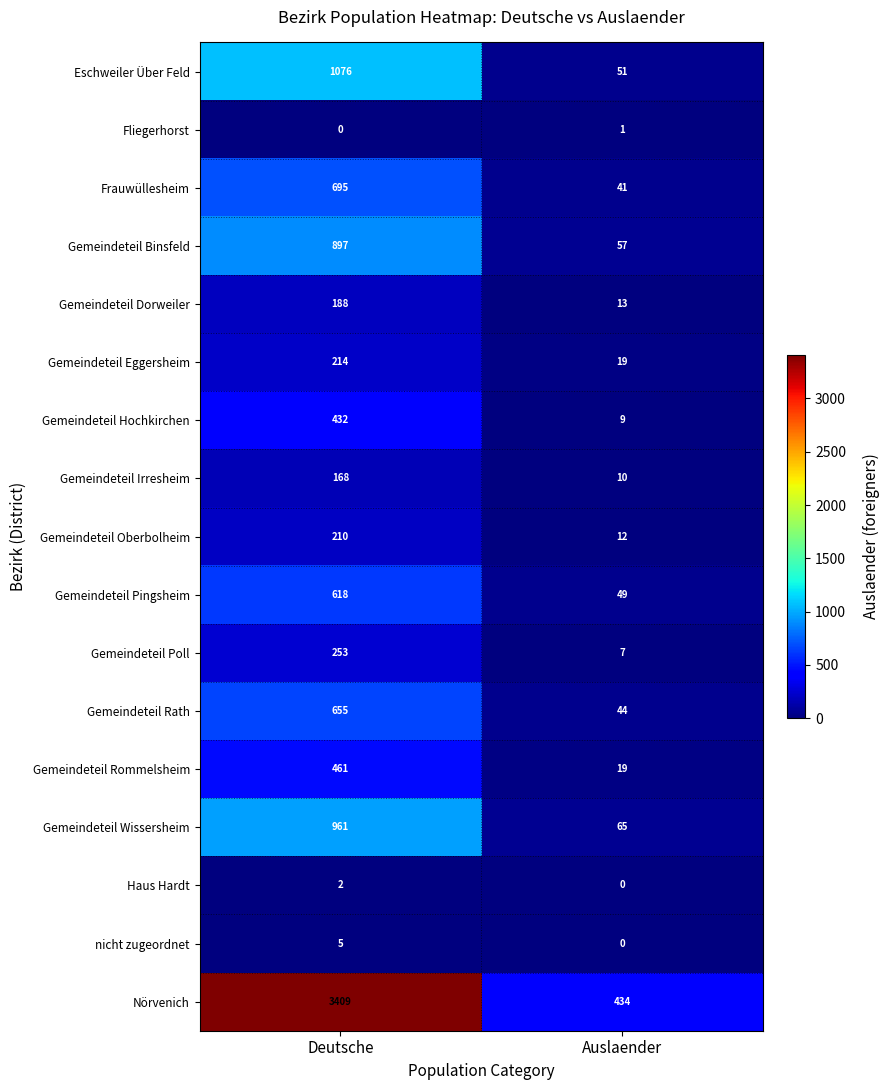

List the series in order of their peak value, lowest first.

Fliegerhorst, Haus Hardt, nicht zugeordnet, Gemeindeteil Irresheim, Gemeindeteil Dorweiler, Gemeindeteil Oberbolheim, Gemeindeteil Eggersheim, Gemeindeteil Poll, Gemeindeteil Hochkirchen, Gemeindeteil Rommelsheim, Gemeindeteil Pingsheim, Gemeindeteil Rath, Frauwüllesheim, Gemeindeteil Binsfeld, Gemeindeteil Wissersheim, Eschweiler Über Feld, Nörvenich